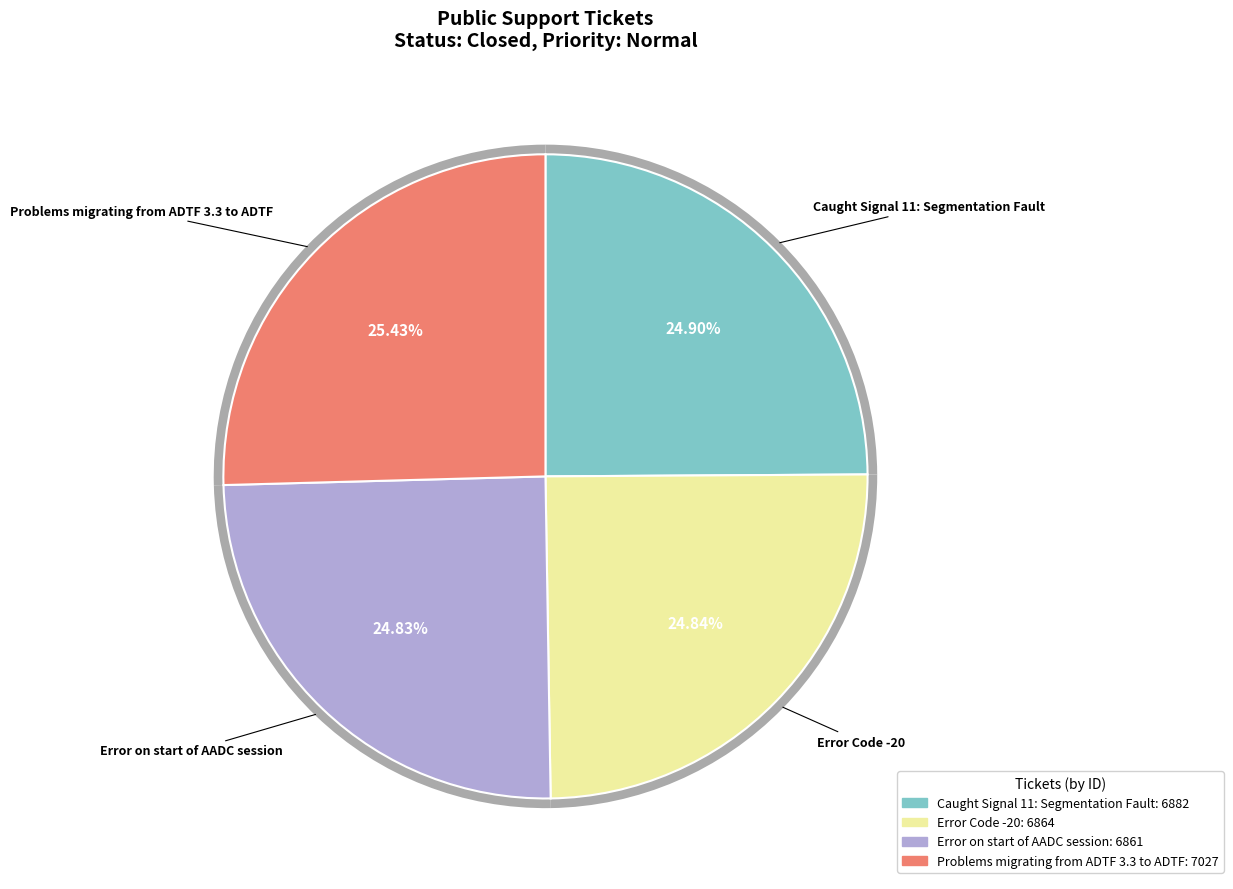

What is the smallest slice in the pie chart?

Error on start of AADC session